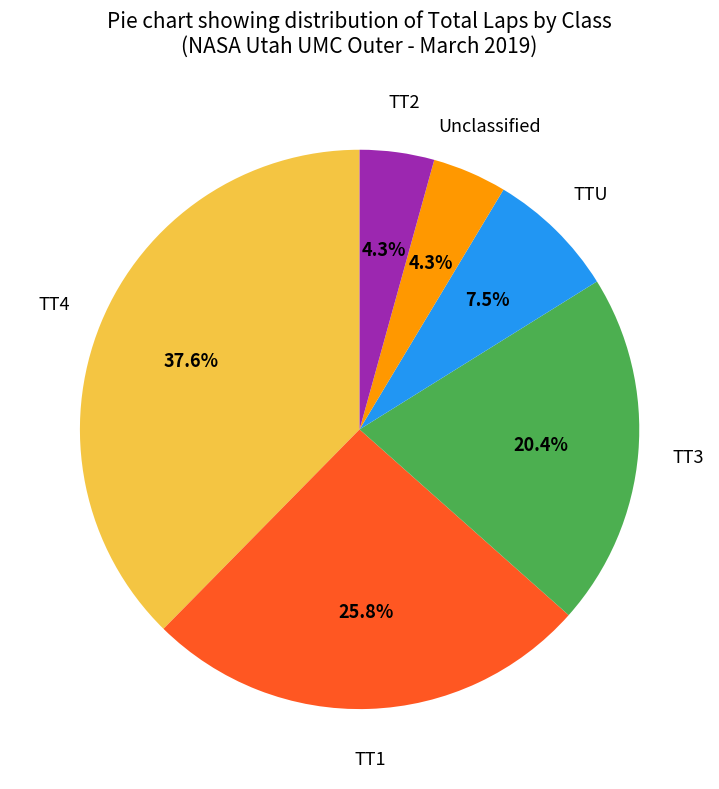

Does any single category account for the majority?

No